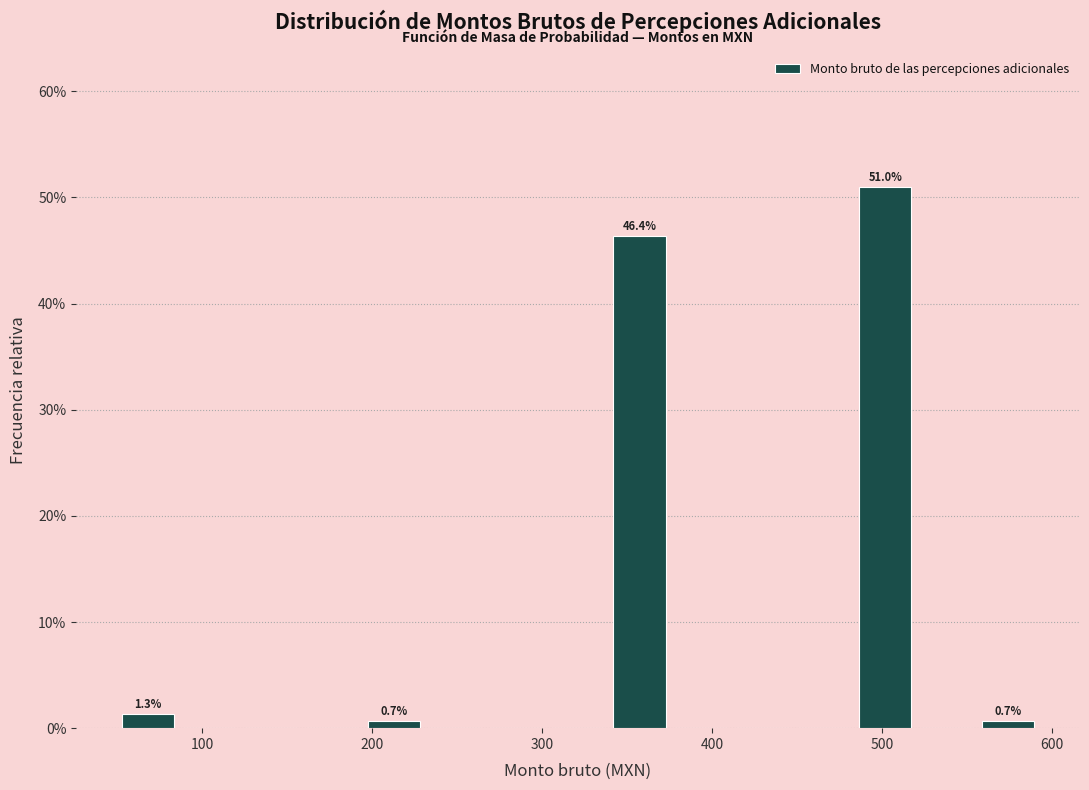

Around what value on the x-axis is the tallest bar? Give the approximate position of its centre, as read against the axis.

500